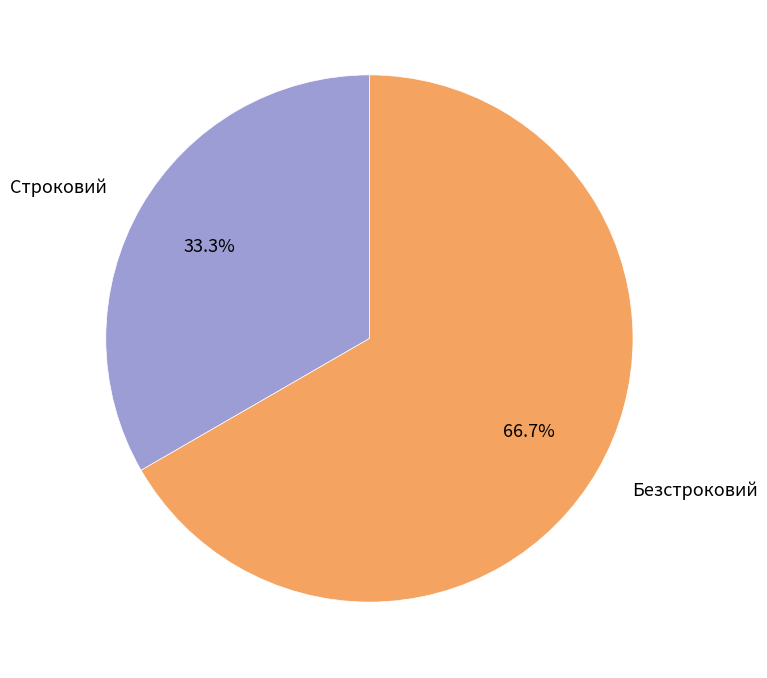

What percentage is the Безстроковий slice, to the nearest percent?

67%